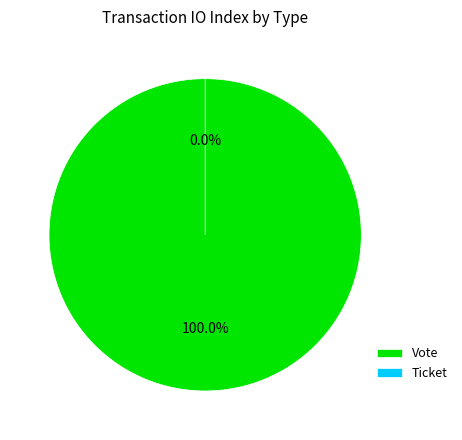

What percentage is NOT represented by Ticket?

100.0%